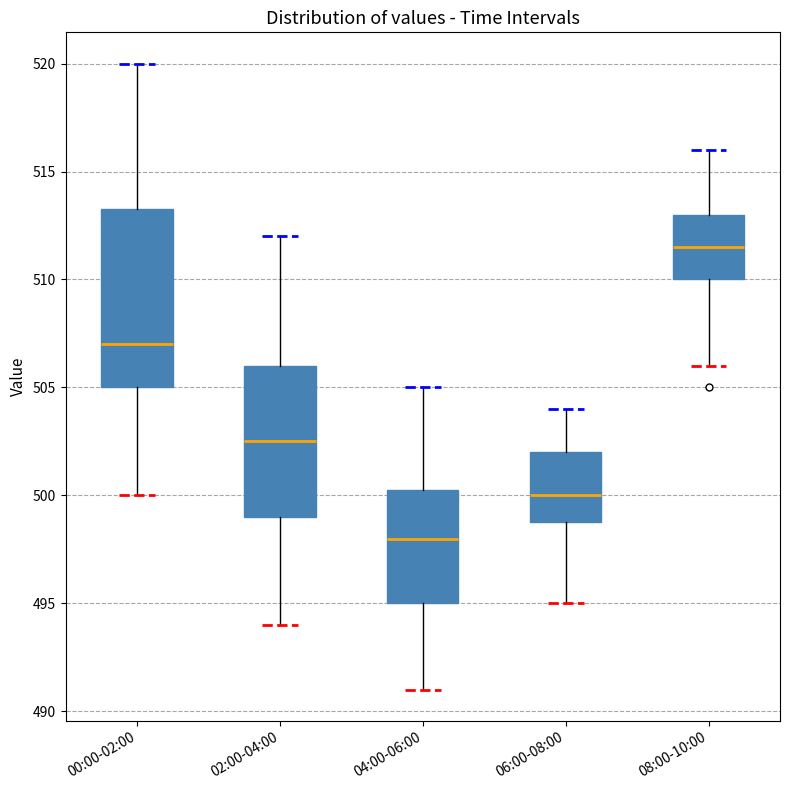

Reading left to right, read every box against the y-axis: the position of its median line, the range the box covers, and the ends of its whiskers. The values are not printed on the chart, so give them approximately, as read against the axis.

00:00-02:00: median 507.0, box 505.0 to 513.5, whiskers 500.0 to 520.0
02:00-04:00: median 502.5, box 499.0 to 506.0, whiskers 494.0 to 512.0
04:00-06:00: median 498.0, box 495.0 to 500.5, whiskers 491.0 to 505.0
06:00-08:00: median 500.0, box 499.0 to 502.0, whiskers 495.0 to 504.0
08:00-10:00: median 511.5, box 510.0 to 513.0, whiskers 506.0 to 516.0